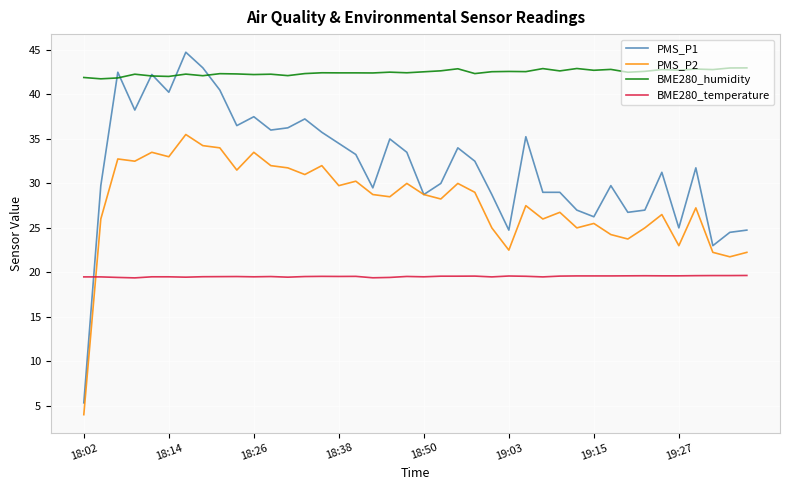

Which series has the largest total across all categories?

BME280_humidity